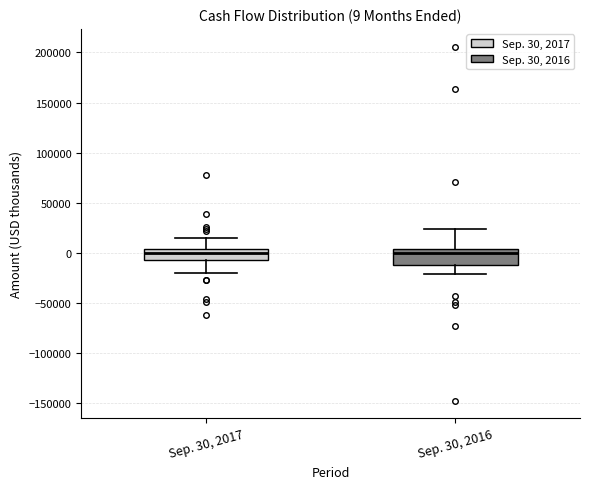

Which box is the tallest, from its lower edge to its upper edge?

Sep. 30, 2016